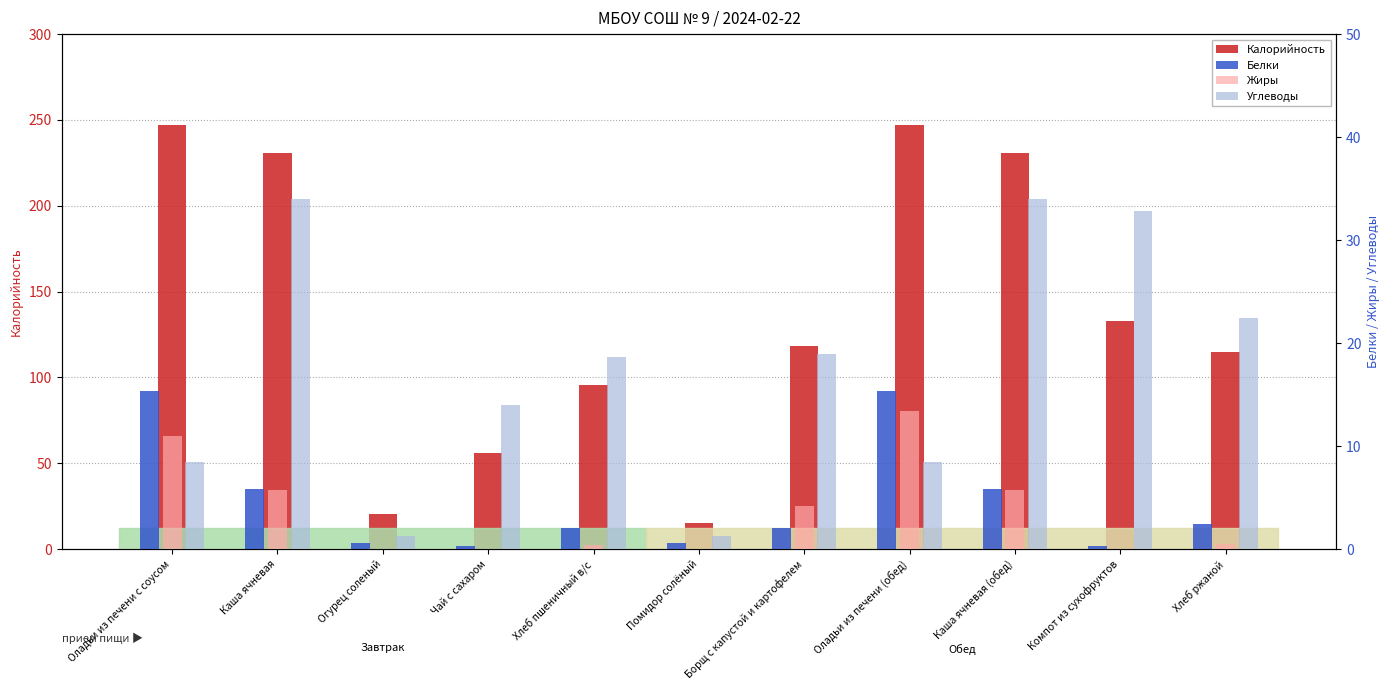

What is the lowest value of the Белки series?

0.3